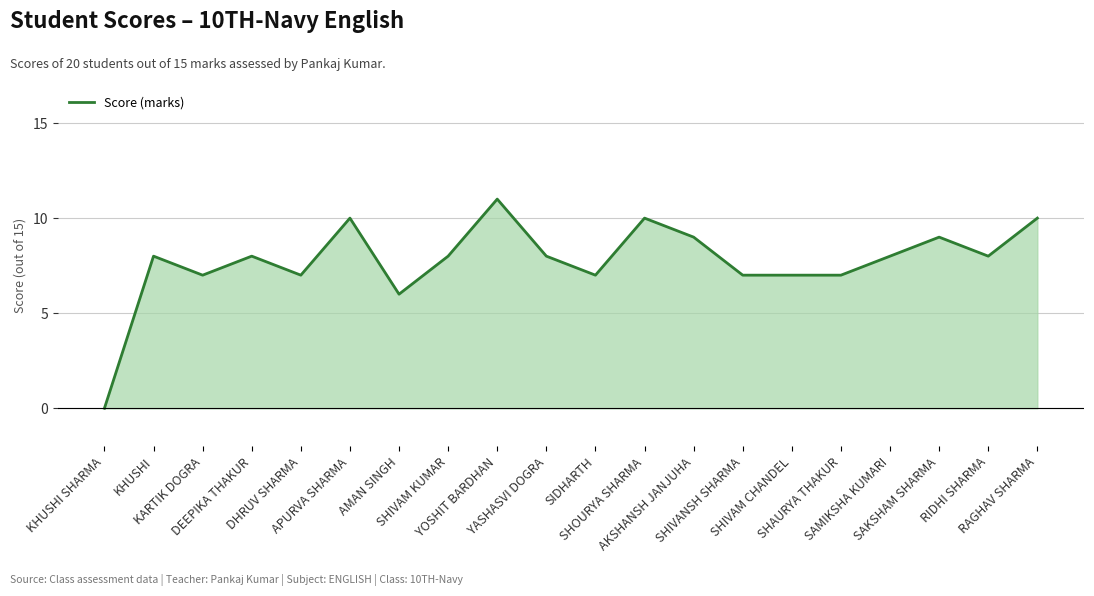

What is the greatest value displayed?

11